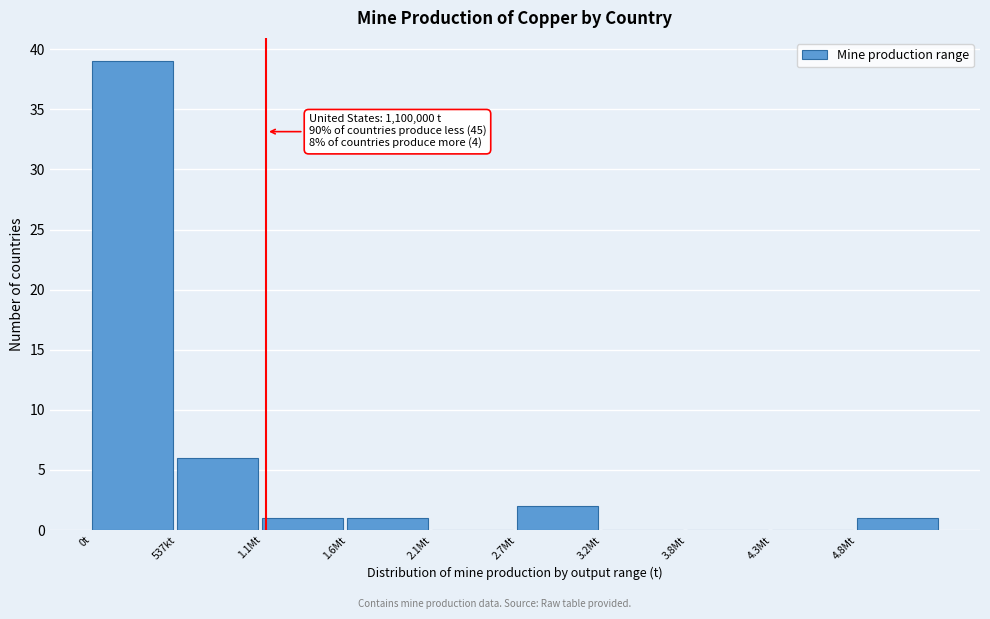

Reading left to right, what are all the values shown in this chart?

0t=39	537kt=6	1.1Mt=1	1.6Mt=1	2.1Mt=0	2.7Mt=2	3.2Mt=0	3.8Mt=0	4.3Mt=0	4.8Mt=1